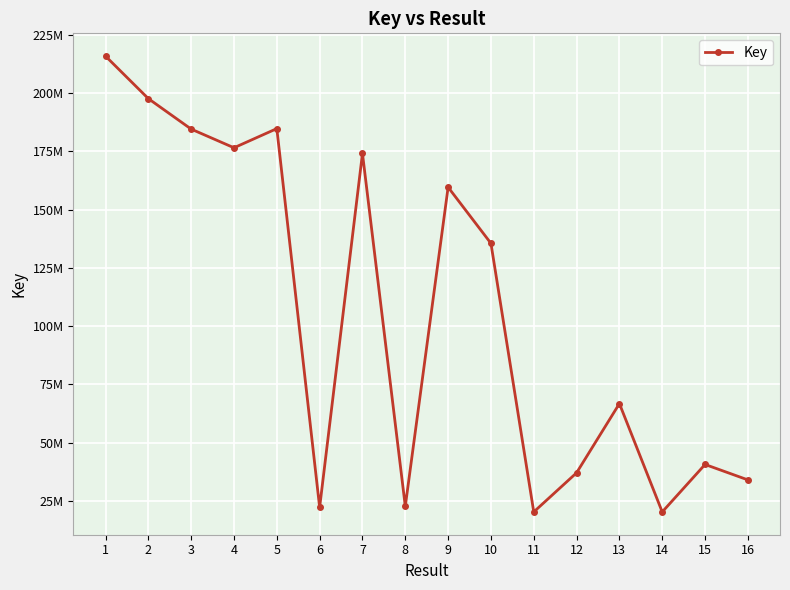

True or false: the data shows 277989722 at 9.

False